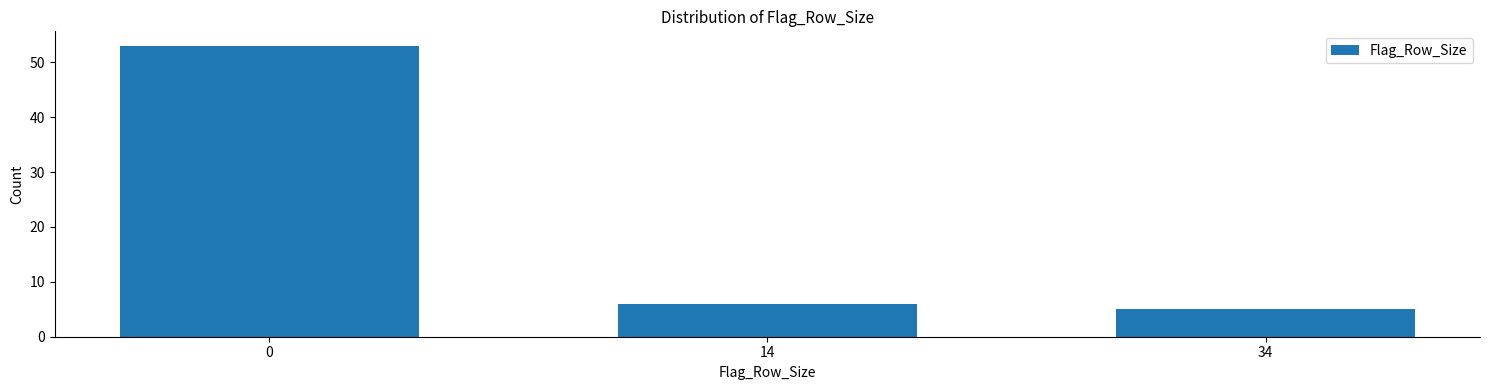

Reading left to right, transcribe all the data shown in this chart.

0=53	14=6	34=5